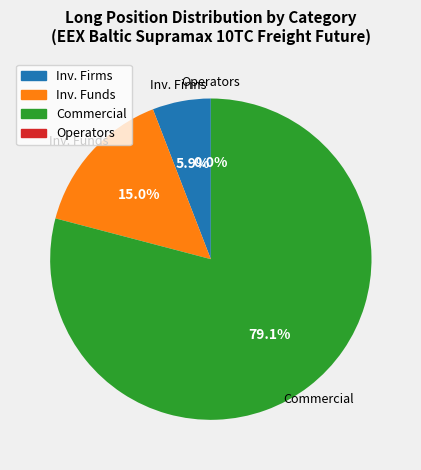

Is there a majority slice in this chart?

Yes